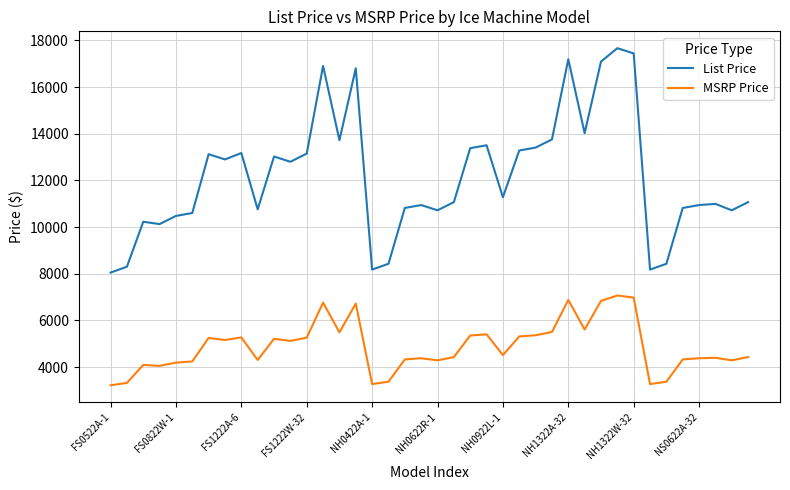

Which series has the largest total across all categories?

List Price